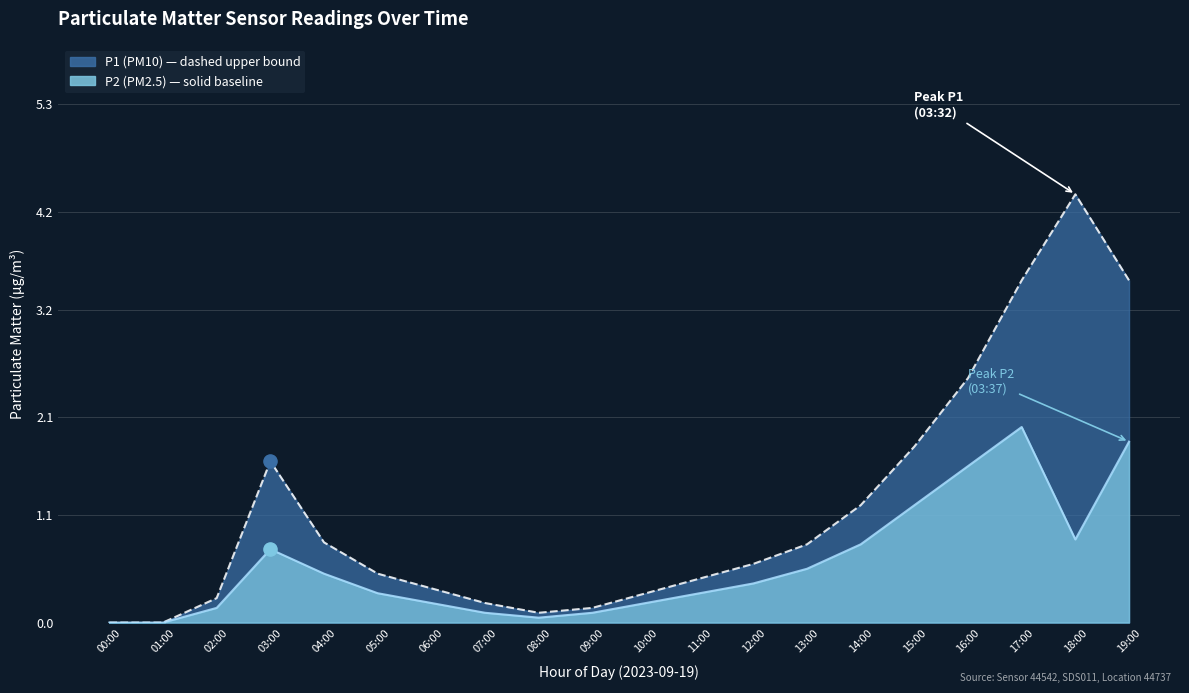

Which series has the widest spread of Y values?

P1